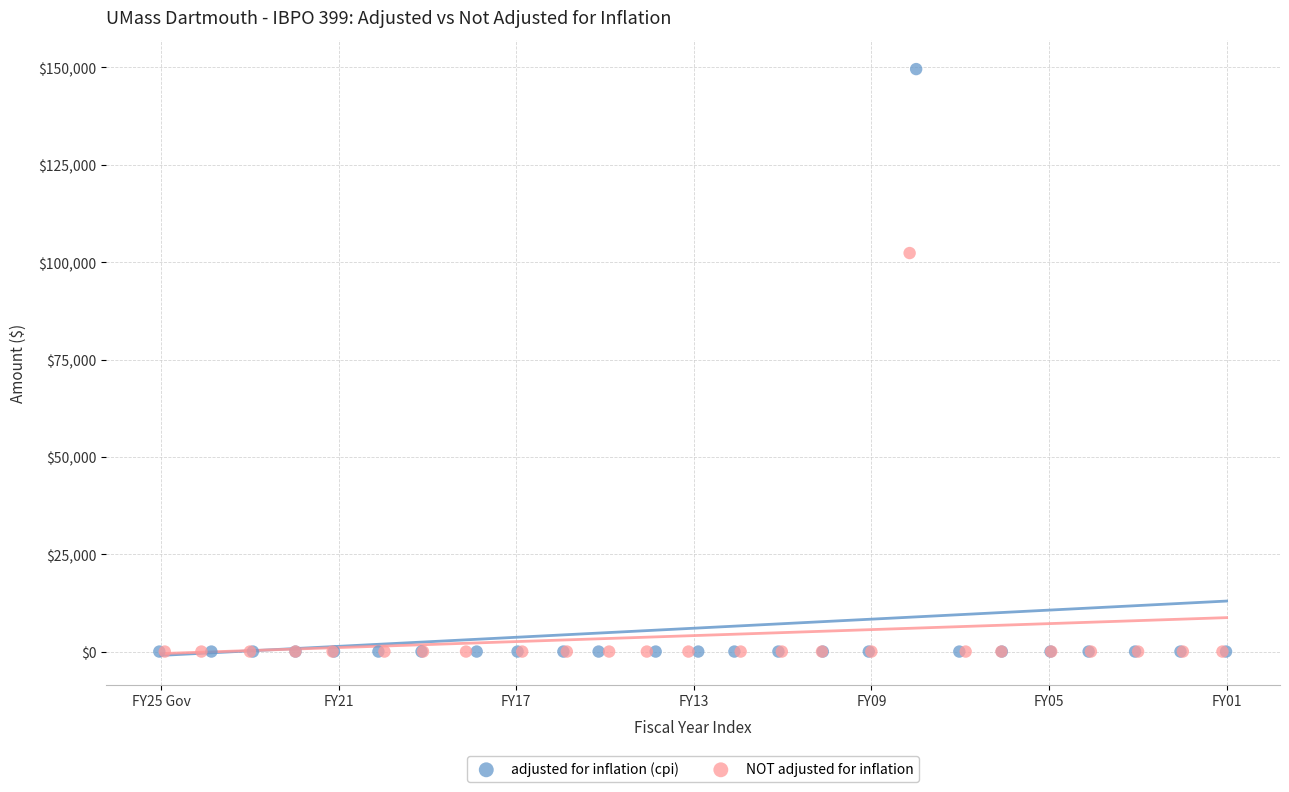

Which series contains the highest Y value?

adjusted for inflation (cpi)